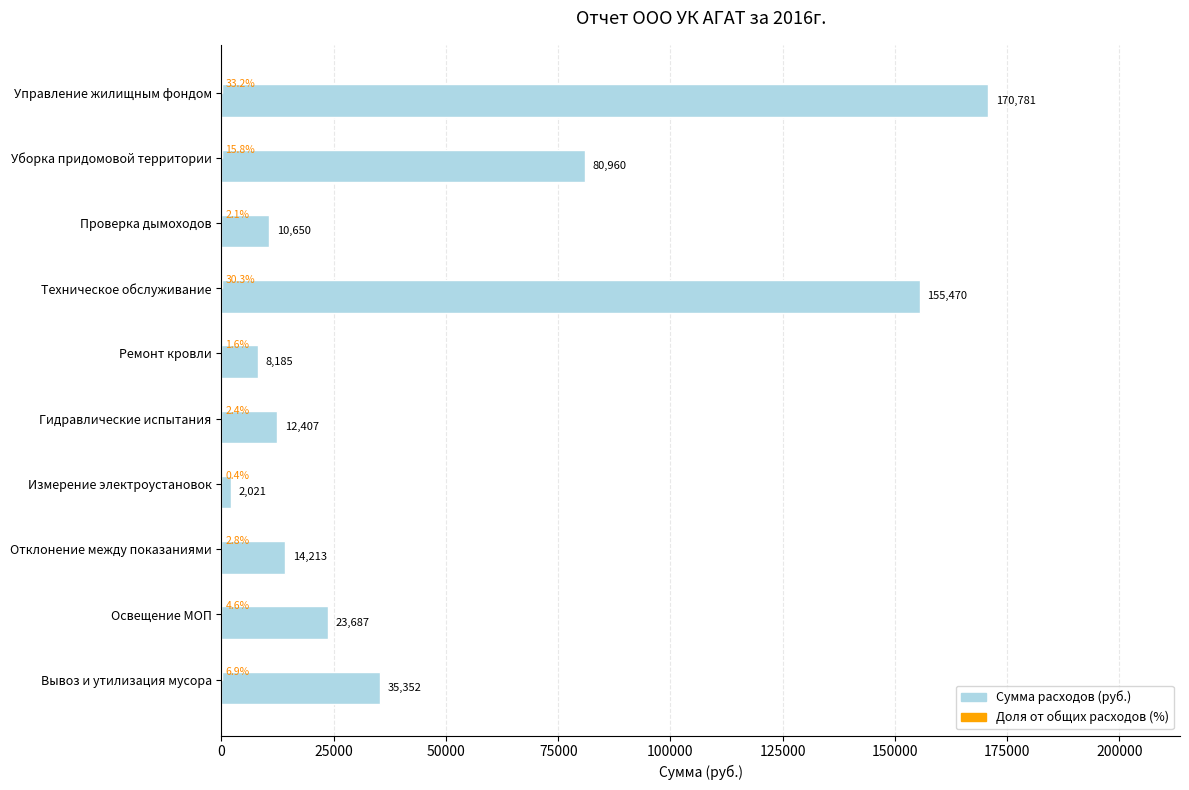

Count the number of data series in this chart.

2